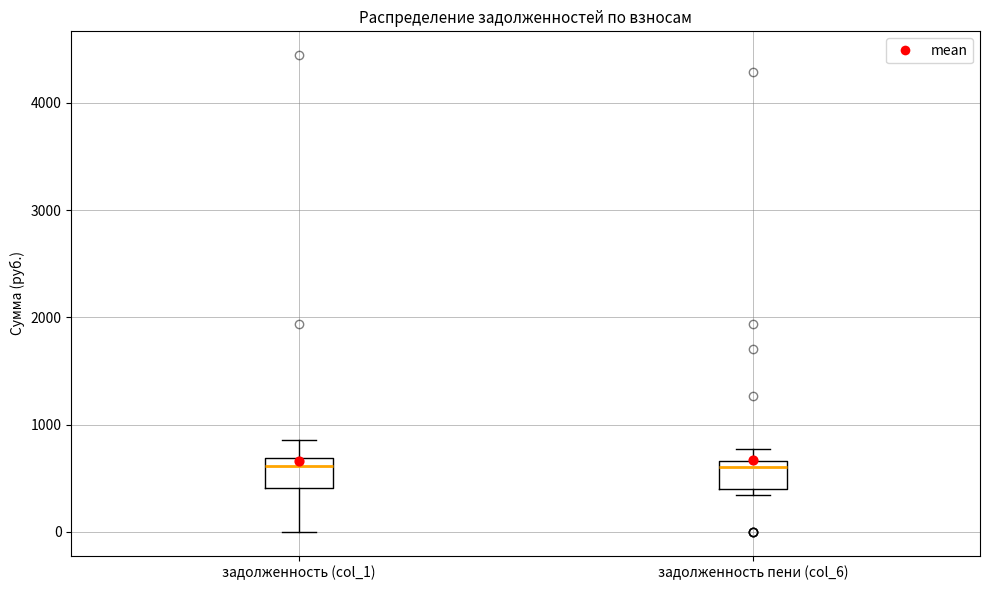

Reading left to right, transcribe this box plot: for each box, give where its median line is, the range the box spans, and where its two whiskers end, as read against the y-axis. The values are not printed on the chart, so give them approximately, as read against the axis.

задолженность (col_1): median 600, box 400 to 700, whiskers 0 to 900
задолженность пени (col_6): median 600, box 400 to 700, whiskers 300 to 800